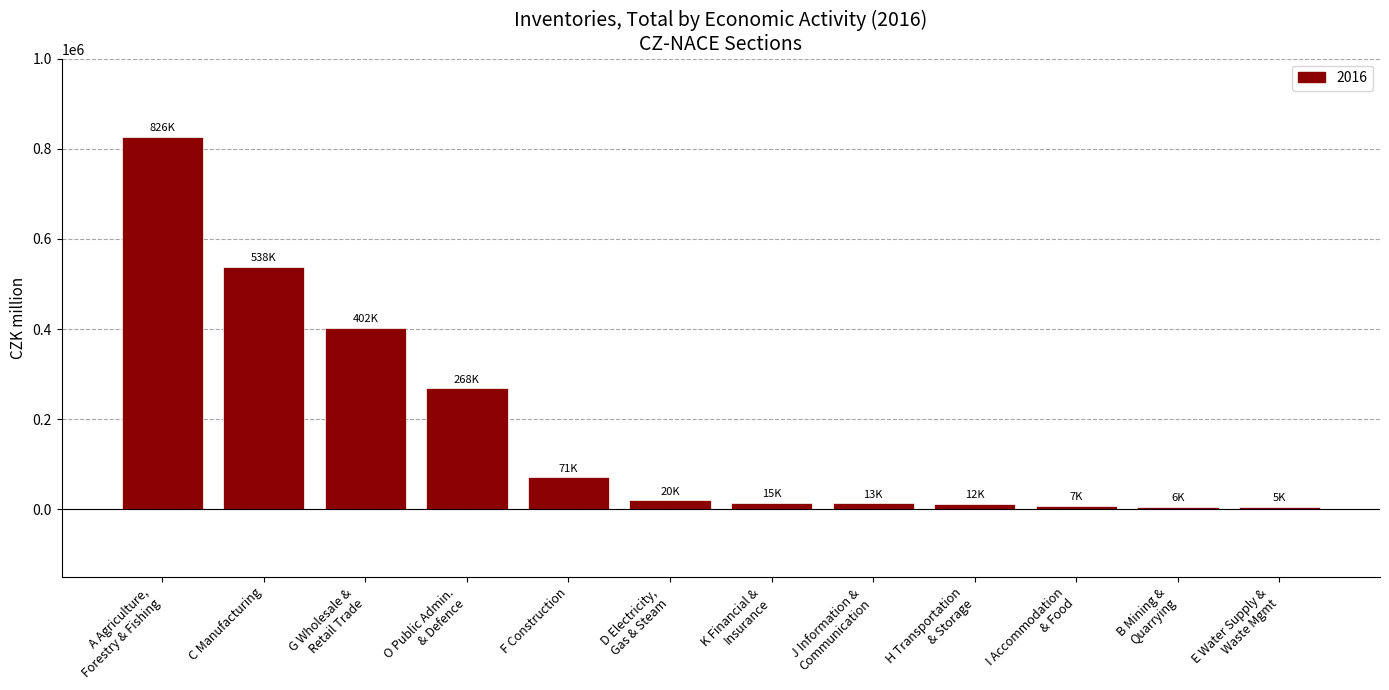

What is the difference between the maximum and minimum values?

821620